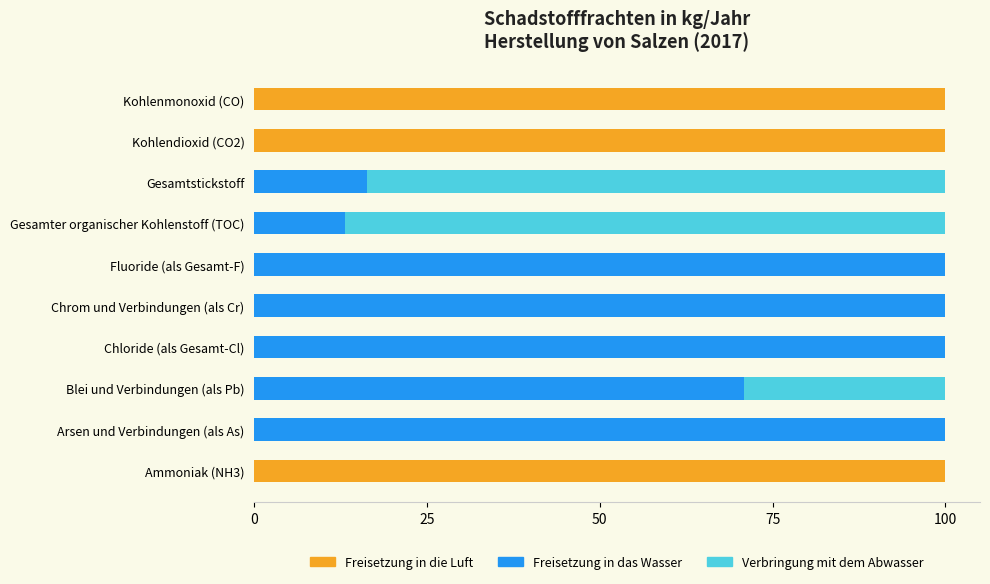

What is the total value across all series at Chrom und Verbindungen (als Cr)?

100.0